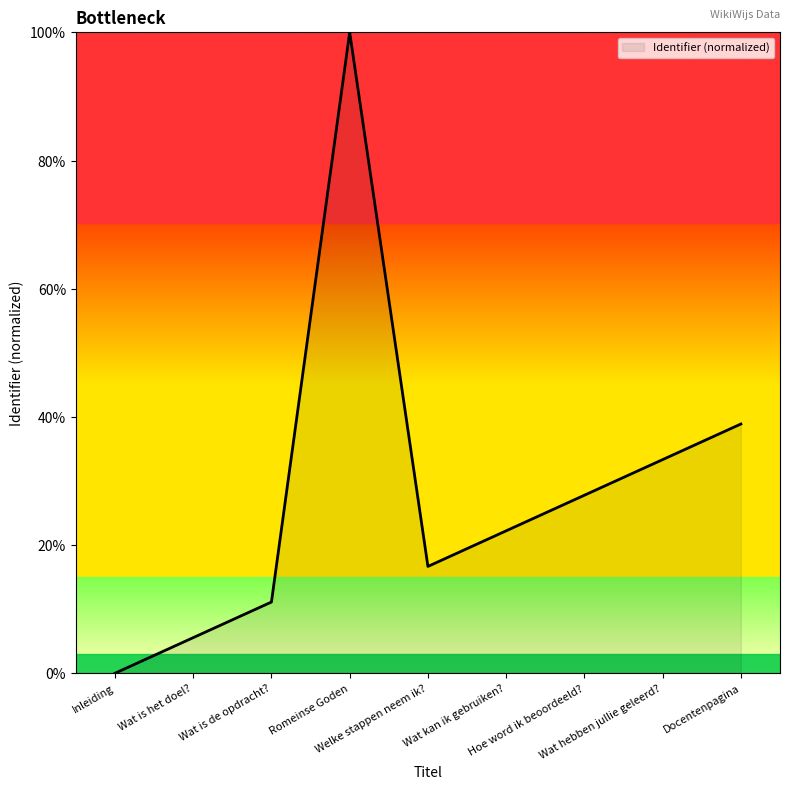

Reading left to right, extract all data points from this chart.

Inleiding=0.0	Wat is het doel?=5.6	Wat is de opdracht?=11.1	Romeinse Goden=100.0	Welke stappen neem ik?=16.7	Wat kan ik gebruiken?=22.2	Hoe word ik beoordeeld?=27.8	Wat hebben jullie geleerd?=33.3	Docentenpagina=38.9